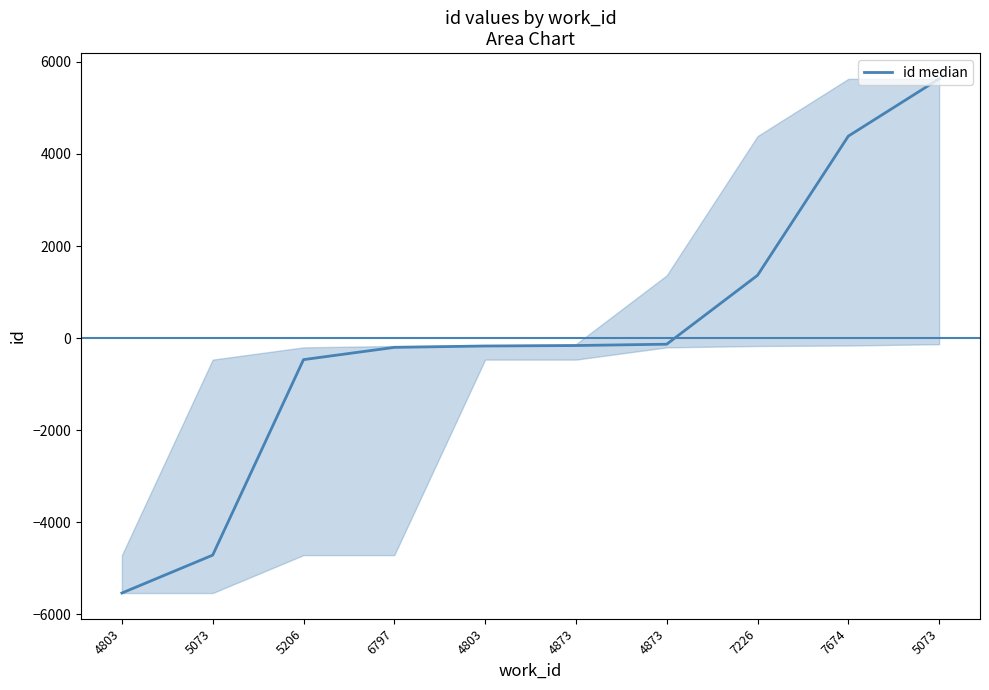

How many lines are shown in the chart?

1